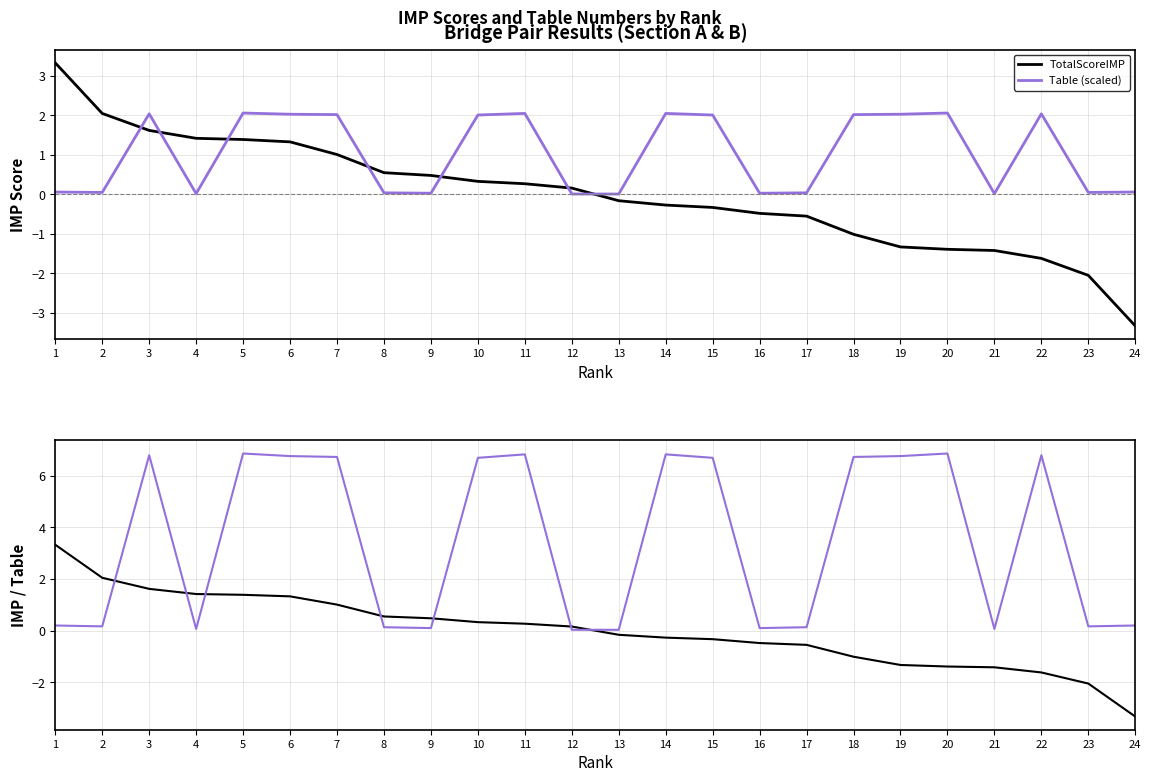

How many data points in Table (scaled) are less than 6?

12